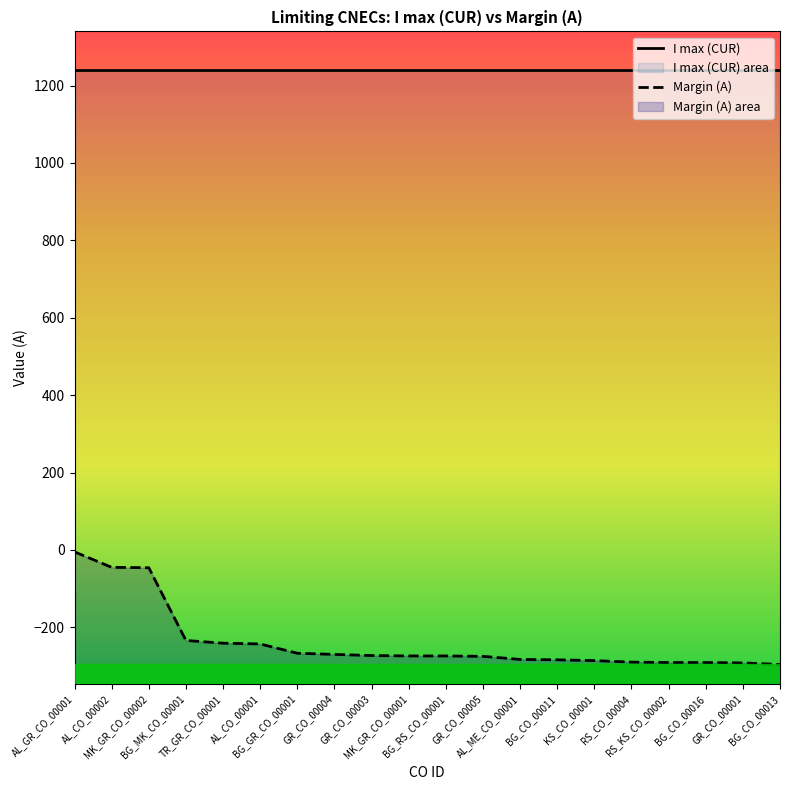

True or false: the data shows -290 at RS_CO_00004.

True